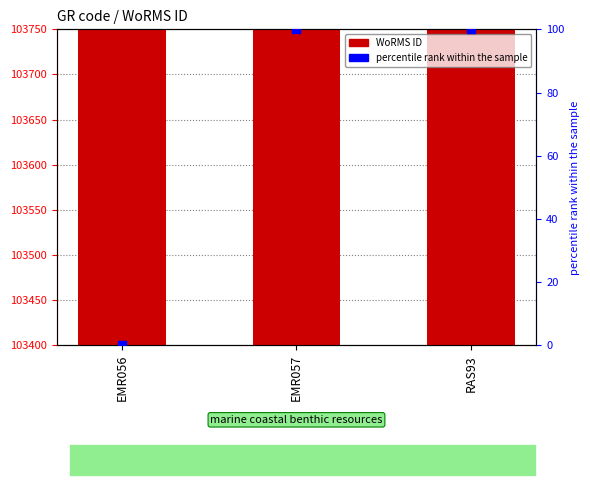

At which category is the sum across all series the highest?

EMR057